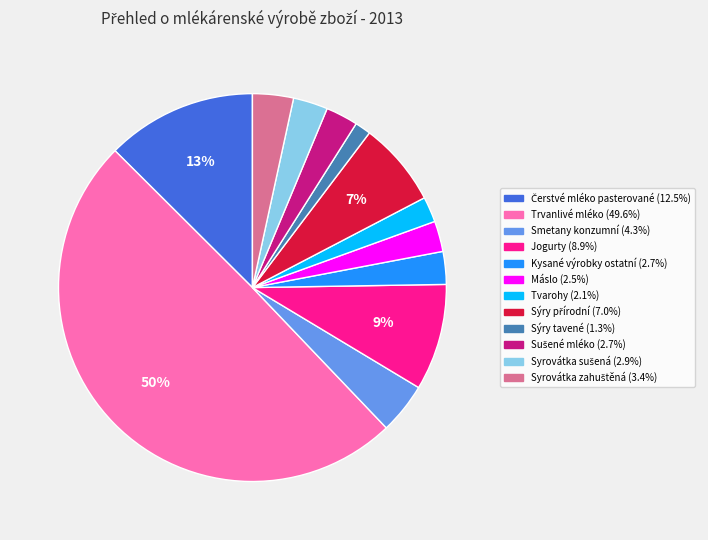

What is the smallest slice in the pie chart?

Sýry tavené